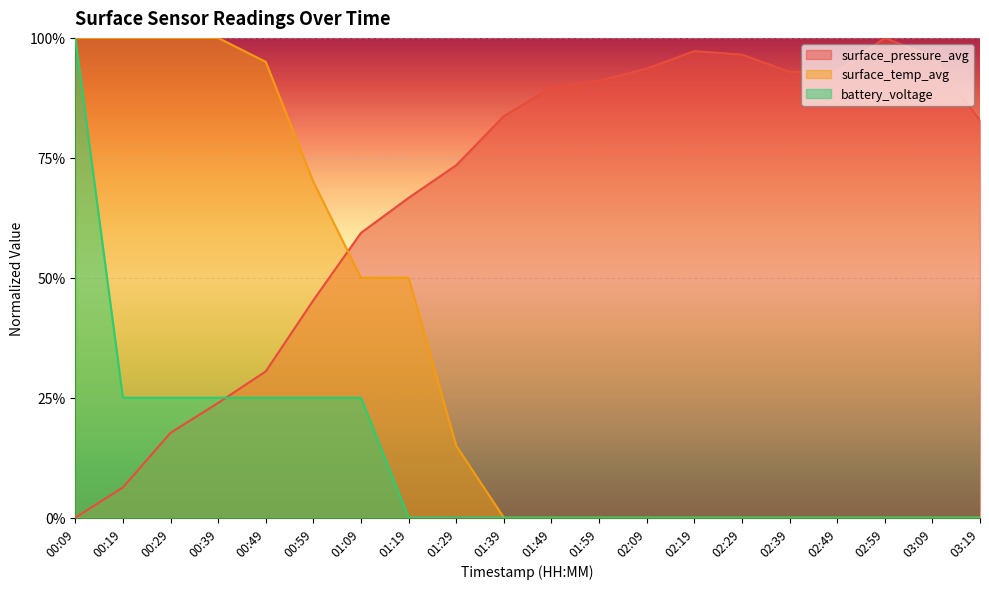

Is it true that surface_temp_avg equals 0.0 at 01:59?

True